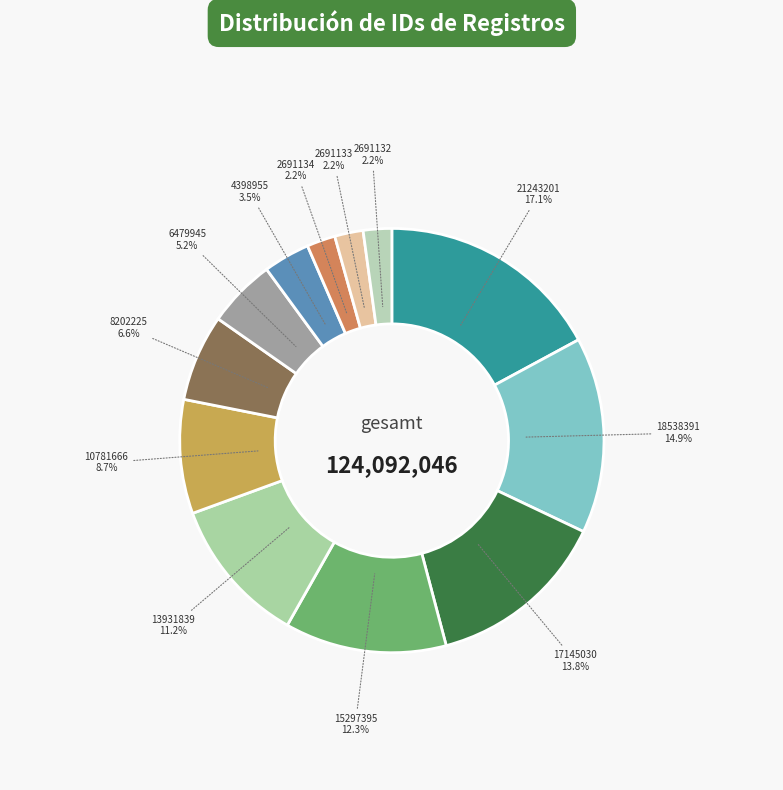

What percentage is the 17145030 slice, to the nearest percent?

14%